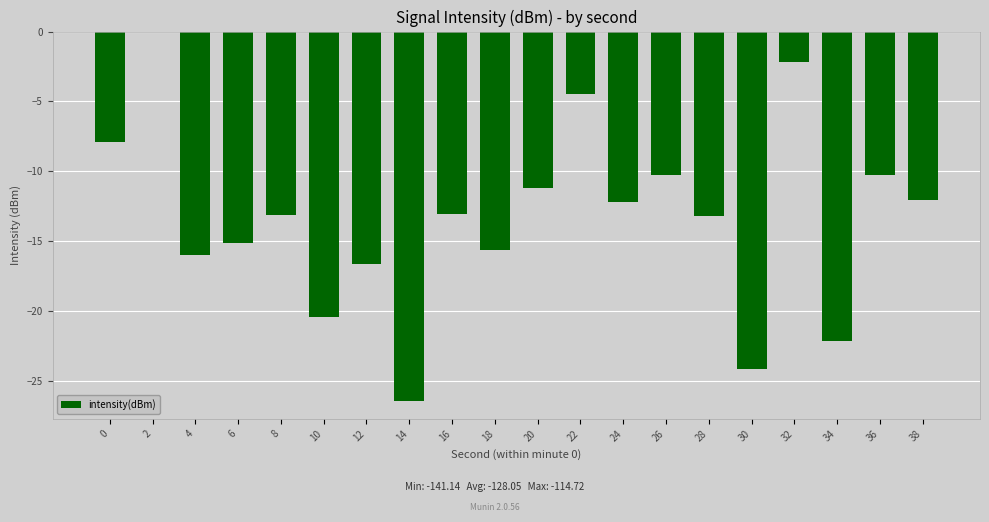

The value at 20 is -11.2. True or false?

True